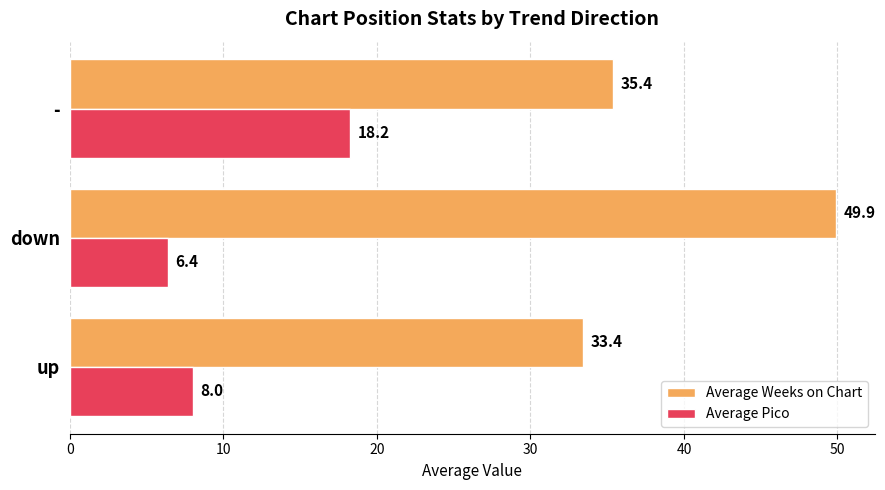

The value of Average Weeks on Chart at up is 11.0. True or false?

False